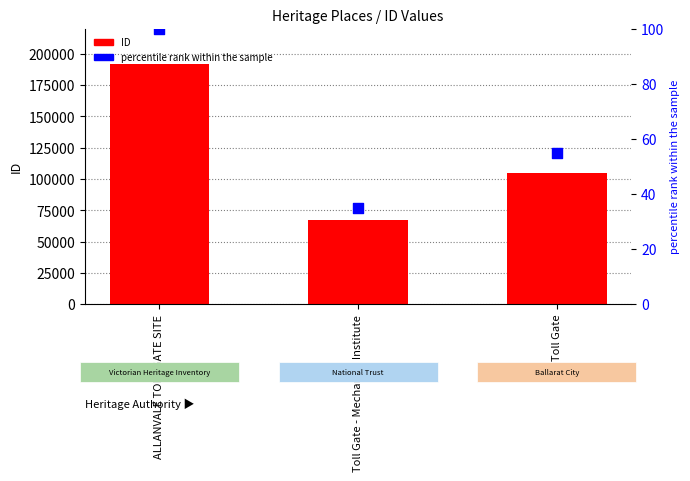

Is the value of percentile rank within the sample at Toll Gate greater than the value of ID at ALLANVALE TOLL GATE SITE?

No